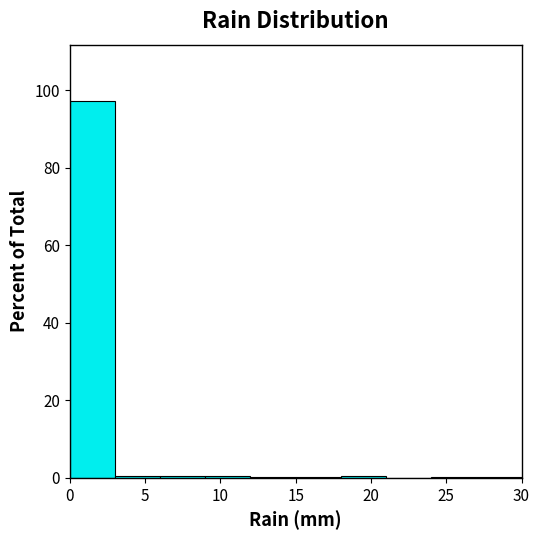

How tall is the bar that spans 0 to 3 on the x-axis? The values are not printed on the chart, so give them approximately, as read against the axis.

98